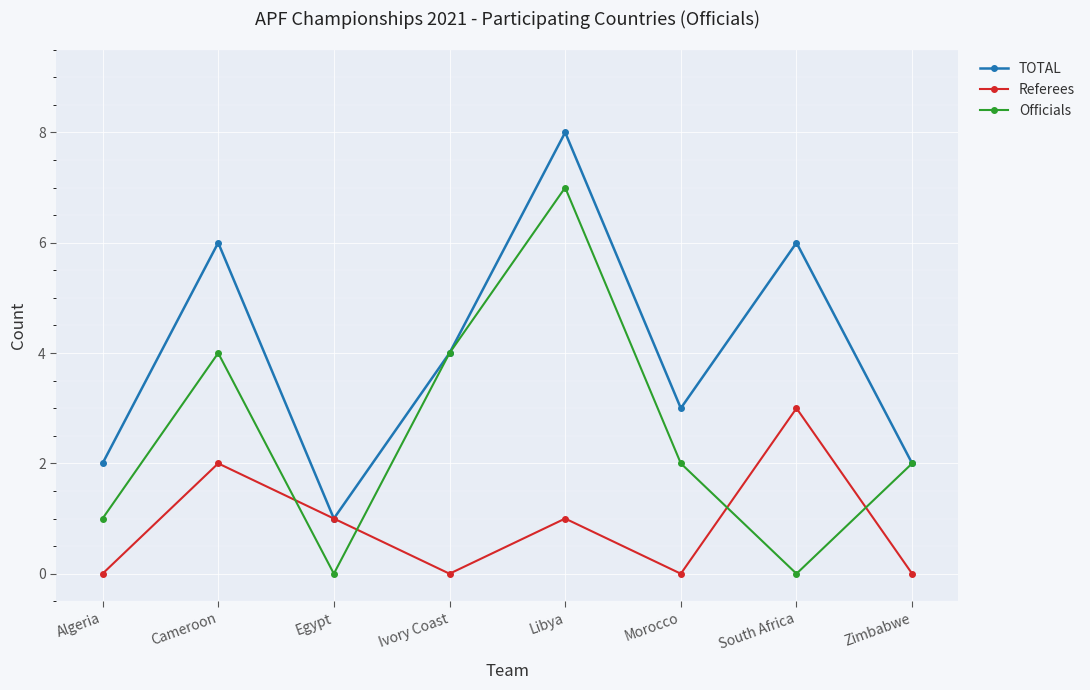

At which category is the sum across all series the highest?

Libya